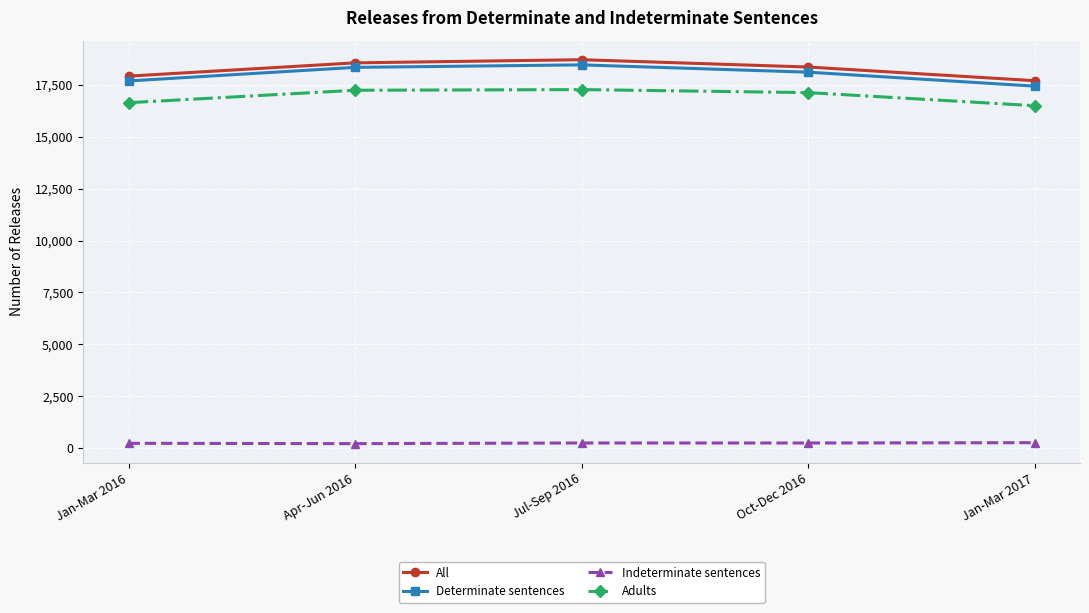

Between Jan-Mar 2016 and Apr-Jun 2016, which series saw the biggest shift?

Determinate sentences